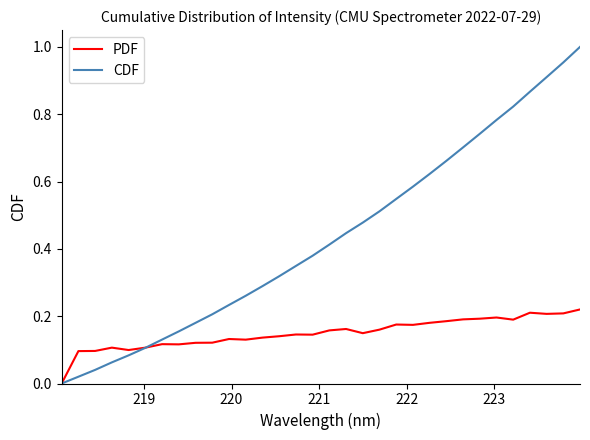

How many values in CDF are above zero?

31